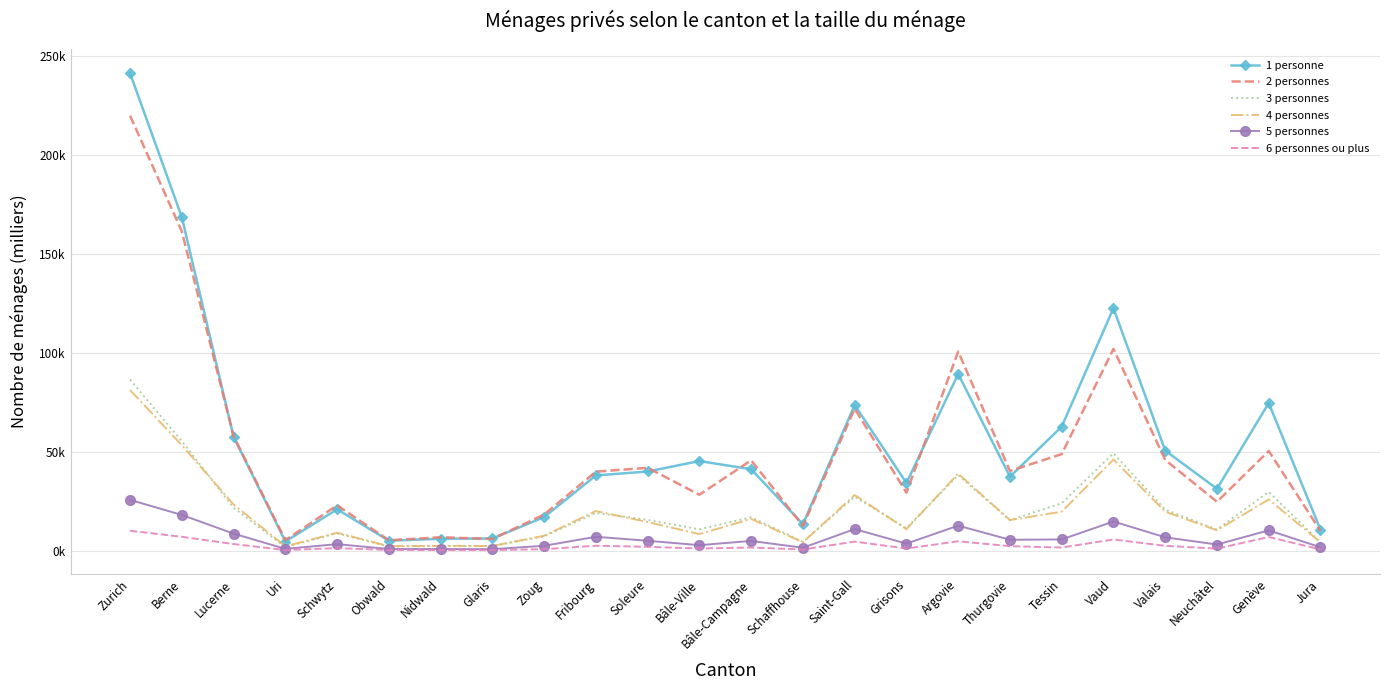

What position from the left is Glaris?

8